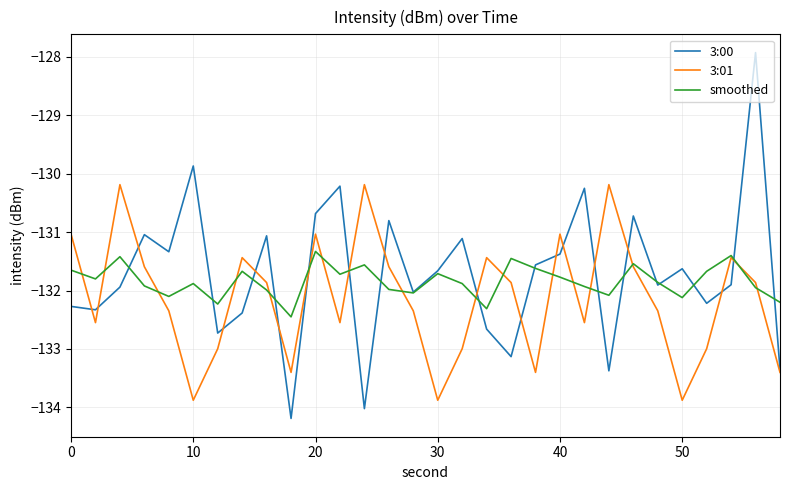

Which series ends up on top after the final intersection of smoothed and 3:00?

smoothed